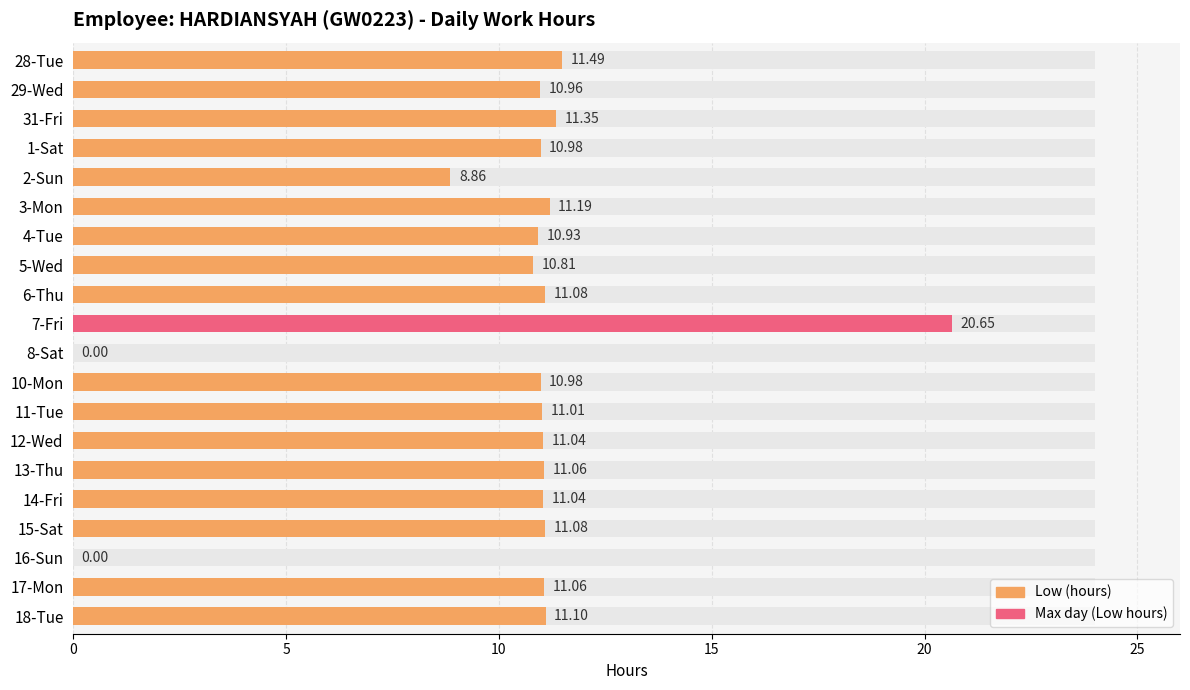

What is the average value?

10.3